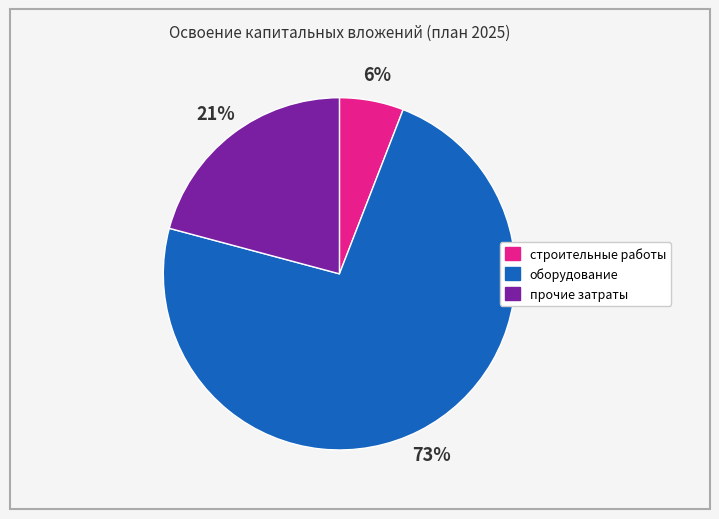

To the nearest percent, what portion does строительные работы represent?

6%